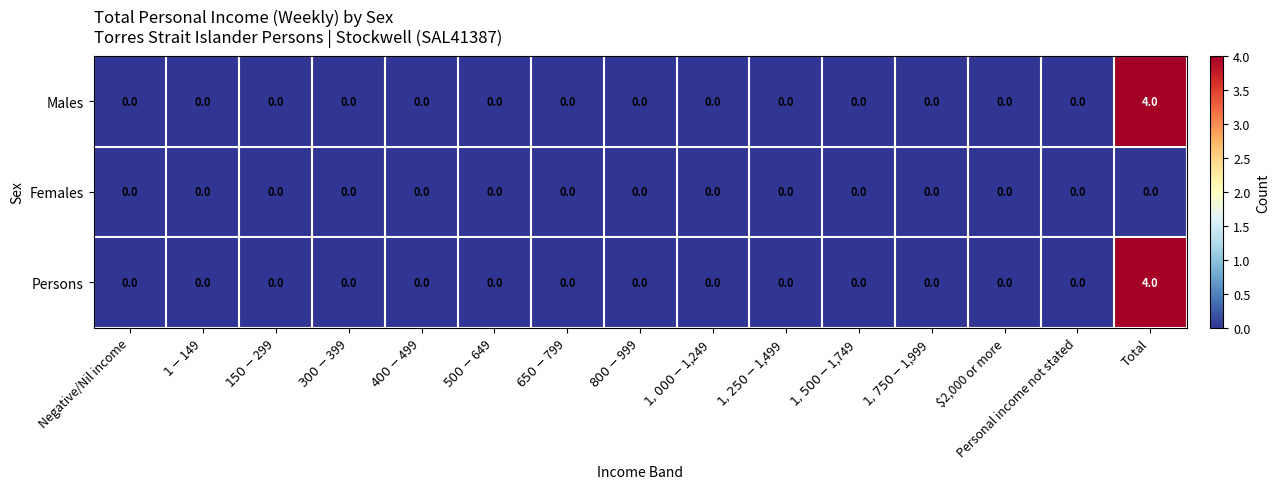

What is the maximum value shown in the chart?

4